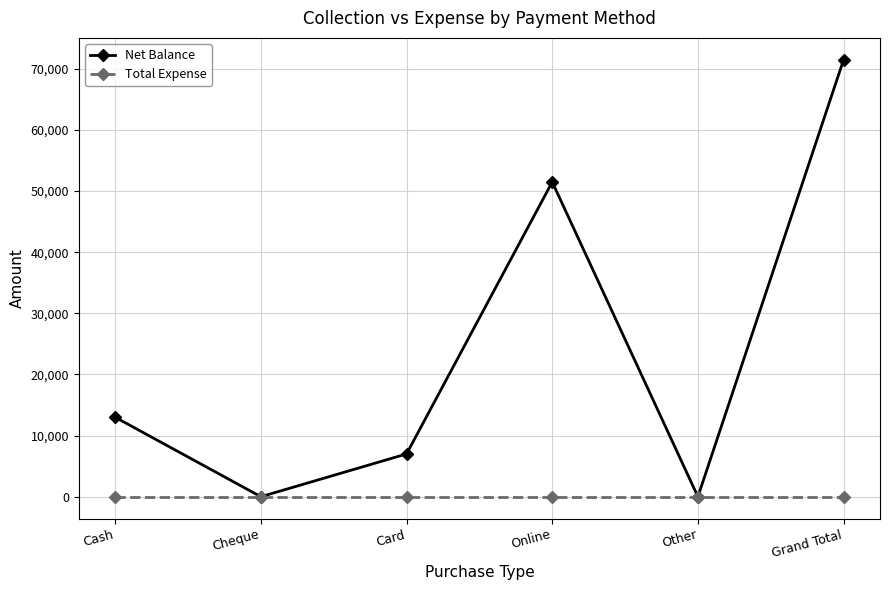

Reading left to right, list all the values displayed in this chart.

Net Balance: Cash=13000	Cheque=0	Card=7000	Online=51500	Other=0	Grand Total=71500
Total Expense: Cash=0	Cheque=0	Card=0	Online=0	Other=0	Grand Total=0